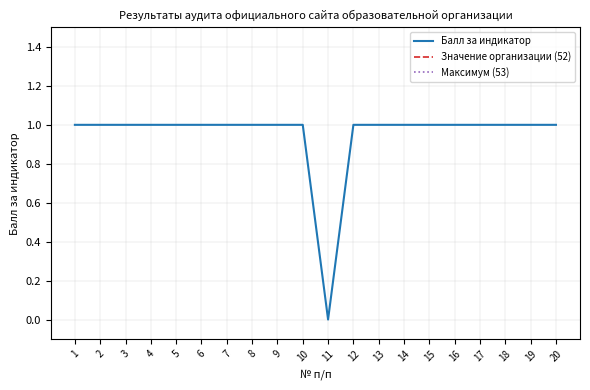

Which series has the widest spread of values?

Балл за индикатор